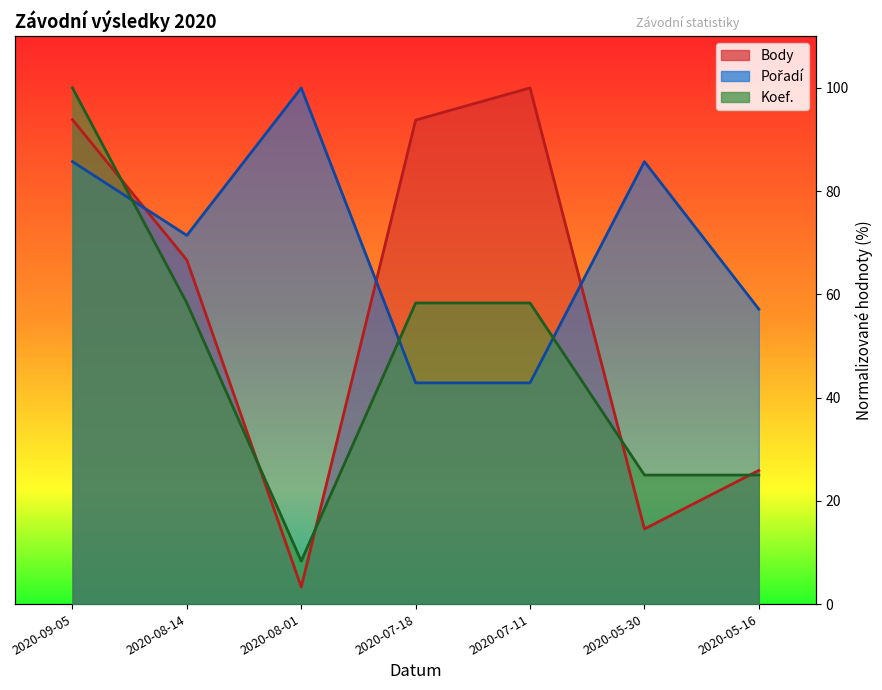

At which label is Body closest to 51?

2020-08-14